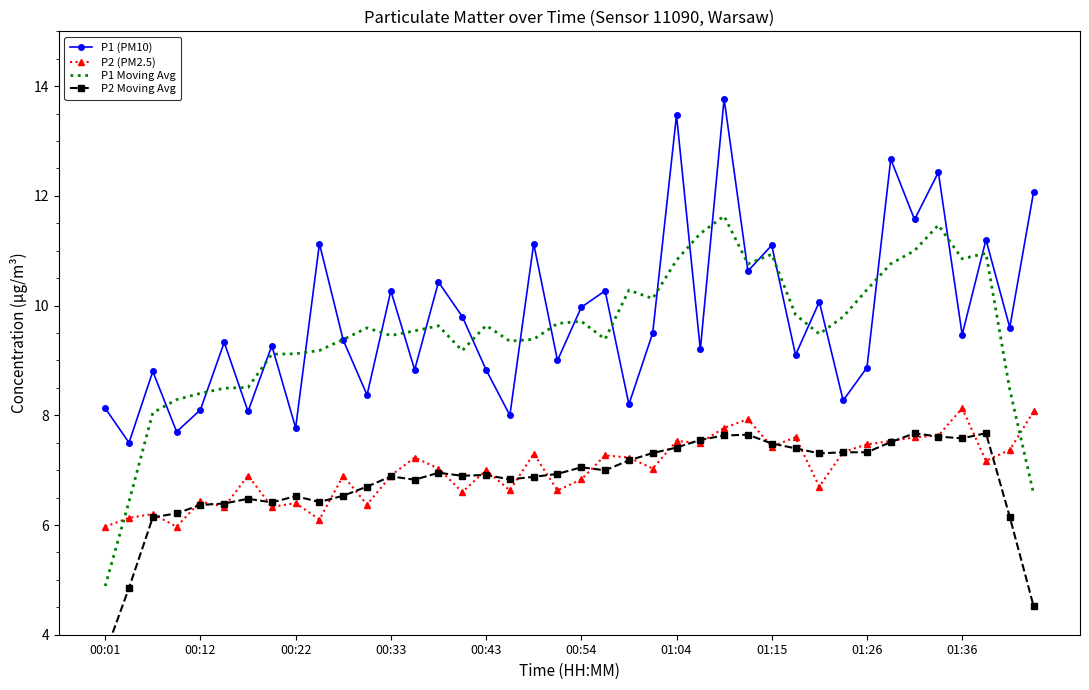

What is the maximum value for P1 (PM10)?

13.8